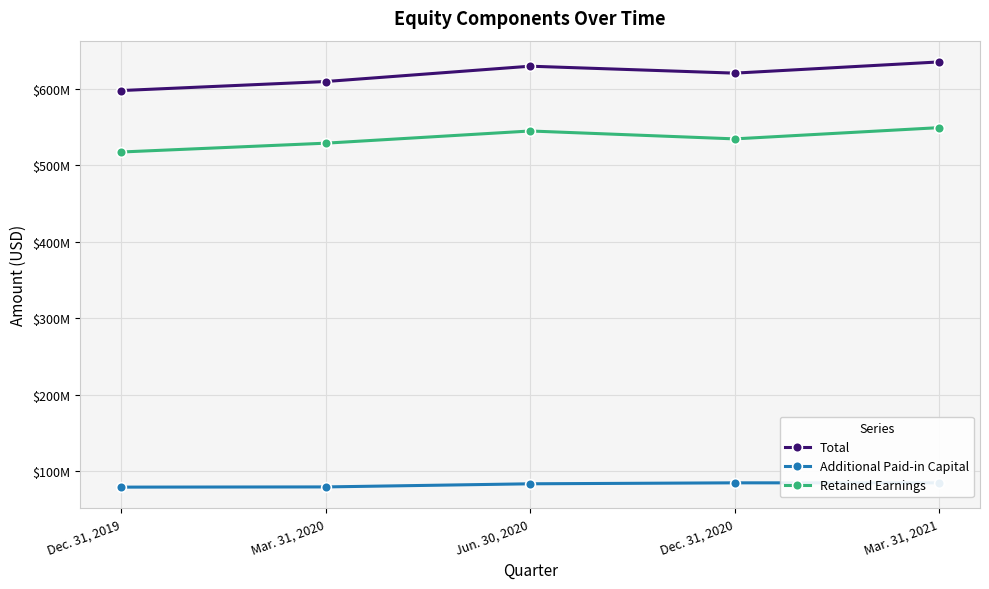

Reading right to left, list all the values displayed in this chart.

Total: 634978000	620333000	629398000	609380000	597589000
Additional Paid-in Capital: 85019000	85070000	83816000	79730000	79465000
Retained Earnings: 549131000	534436000	544755000	528827000	517303000